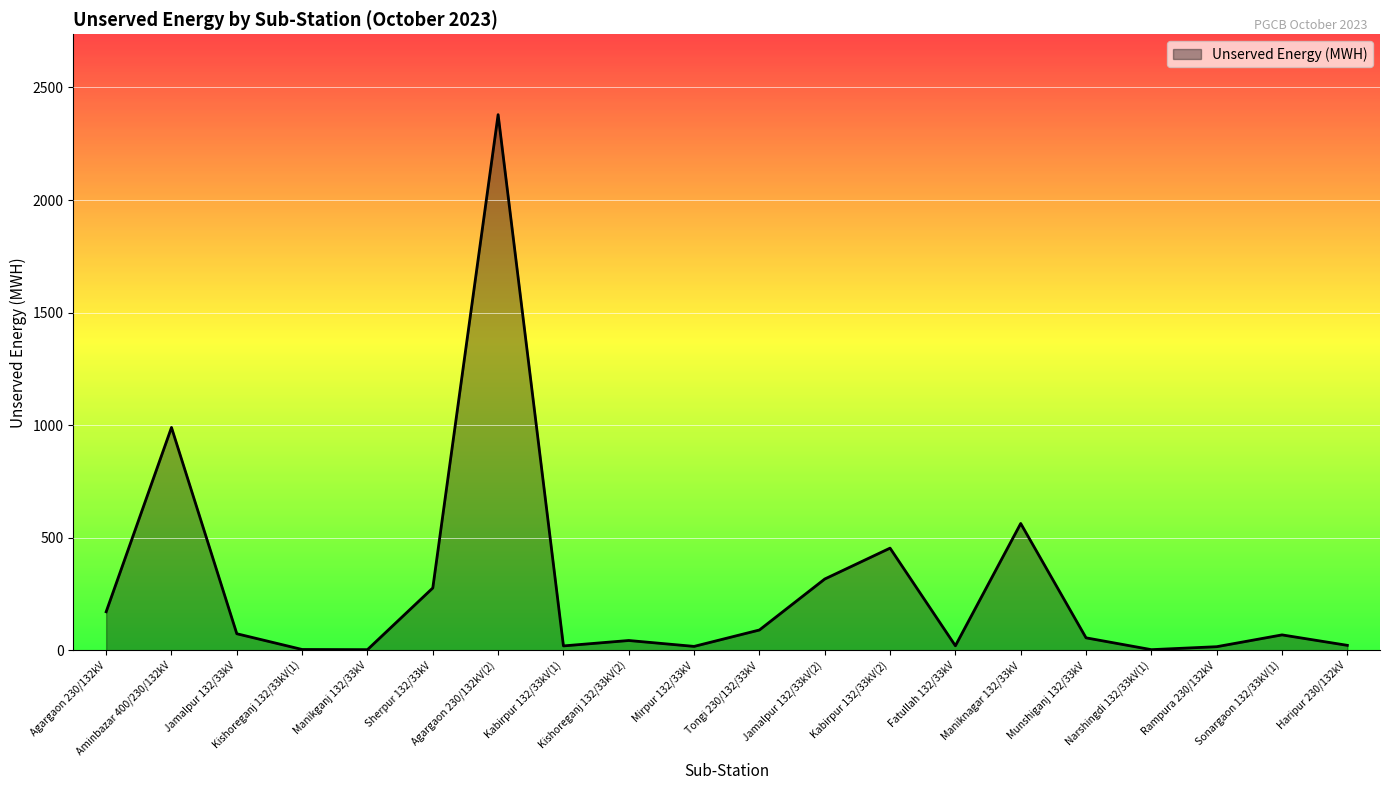

What is the maximum value shown in the chart?

2379.0